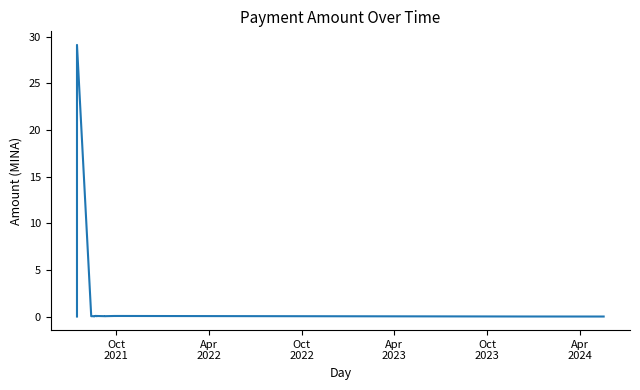

What is the average value?

1.2